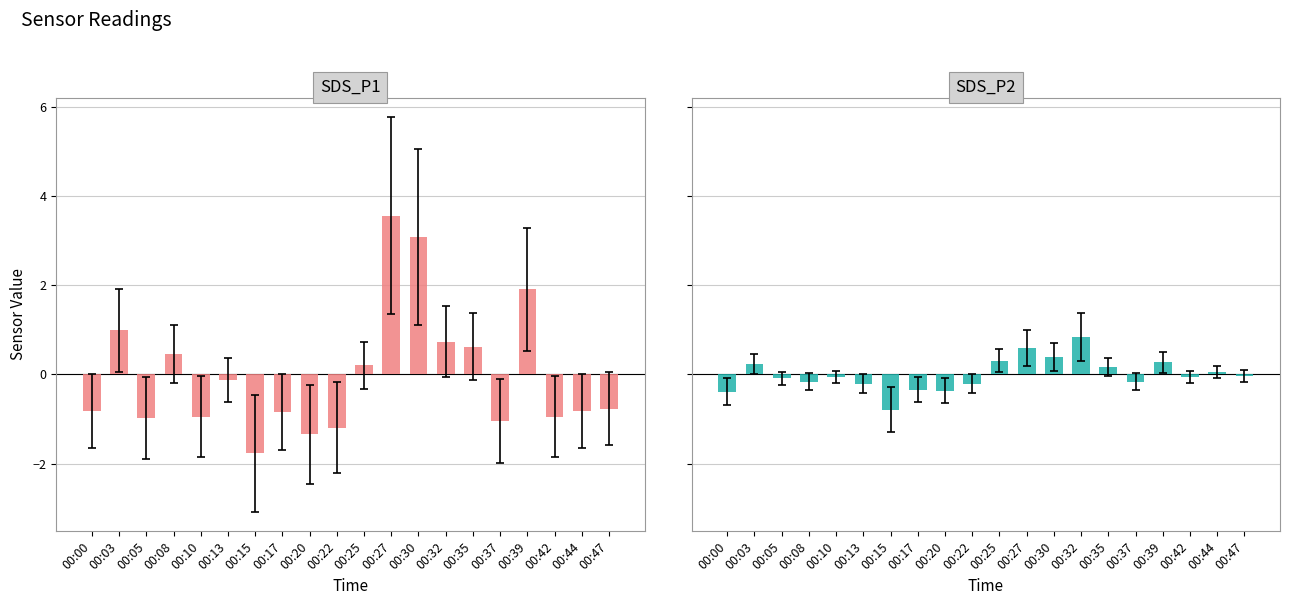

True or false: SDS_P2 has a value of -0.2 at 00:13.

True